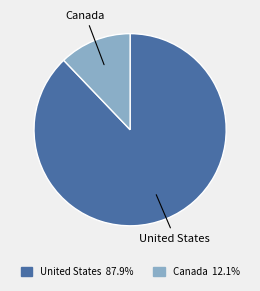

Between Canada and United States, which is larger?

United States